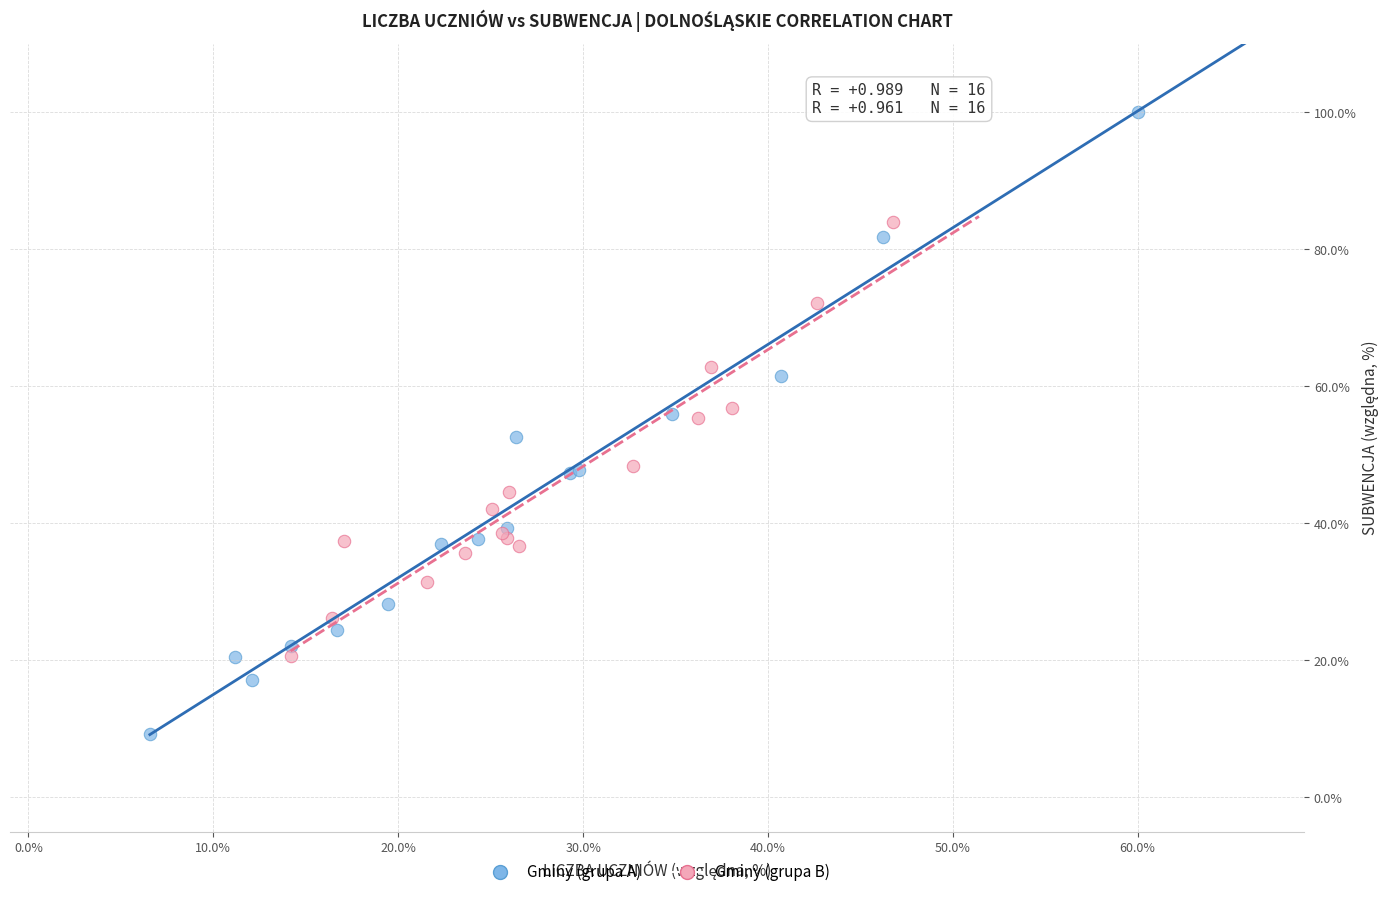

Which series reaches the minimum Y coordinate?

Gminy (grupa A)